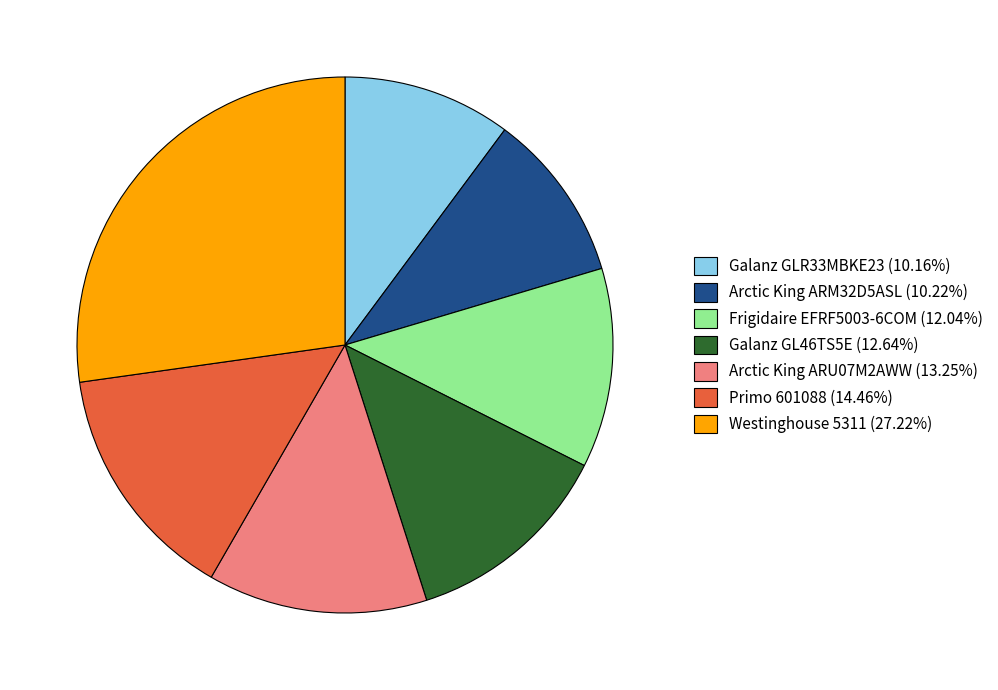

How many segments does this pie chart have?

7